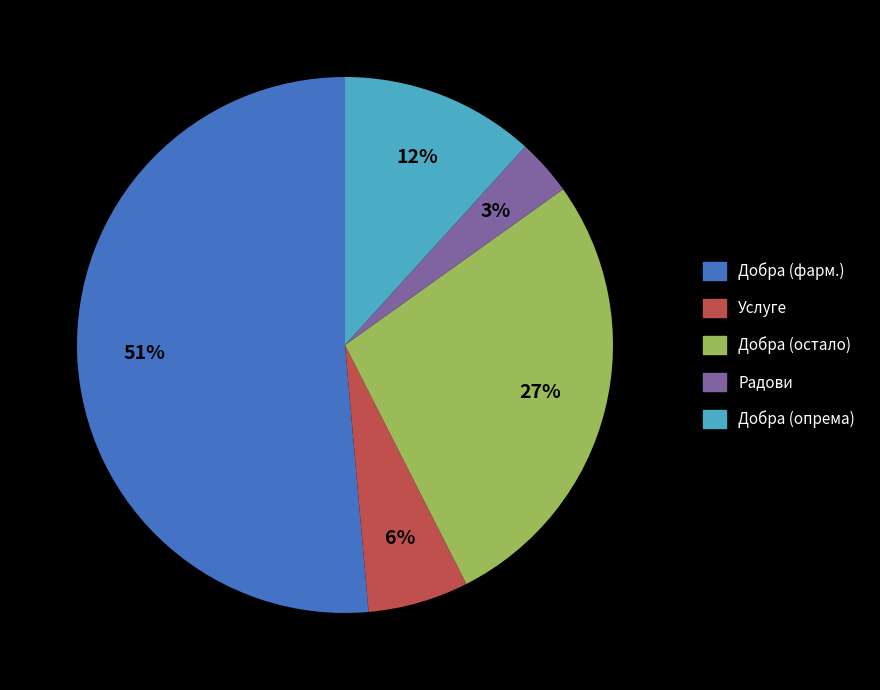

Is it true that Добра (опрема) is 12% of the pie?

True